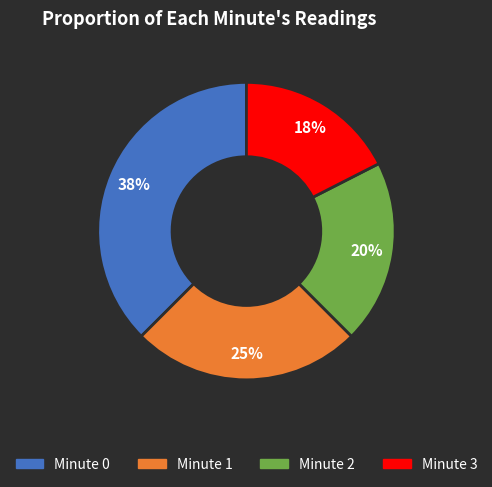

Which slice is the largest?

Minute 0